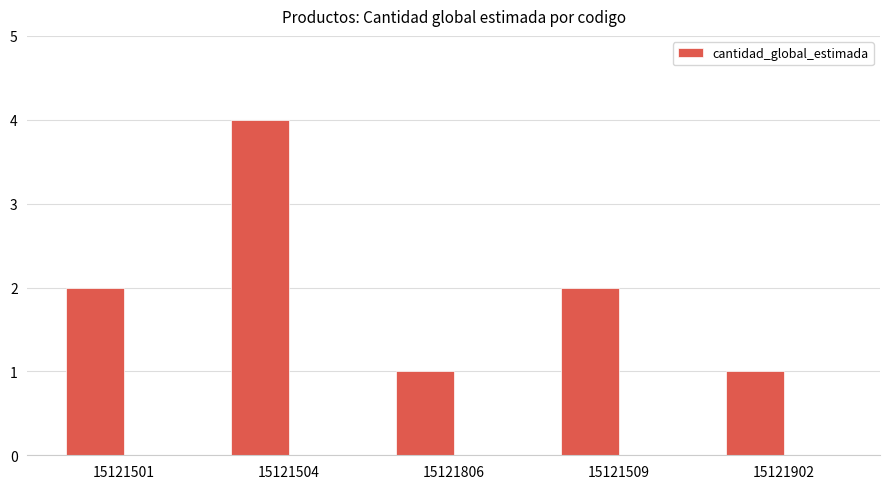

Read the value at 15121501.

2